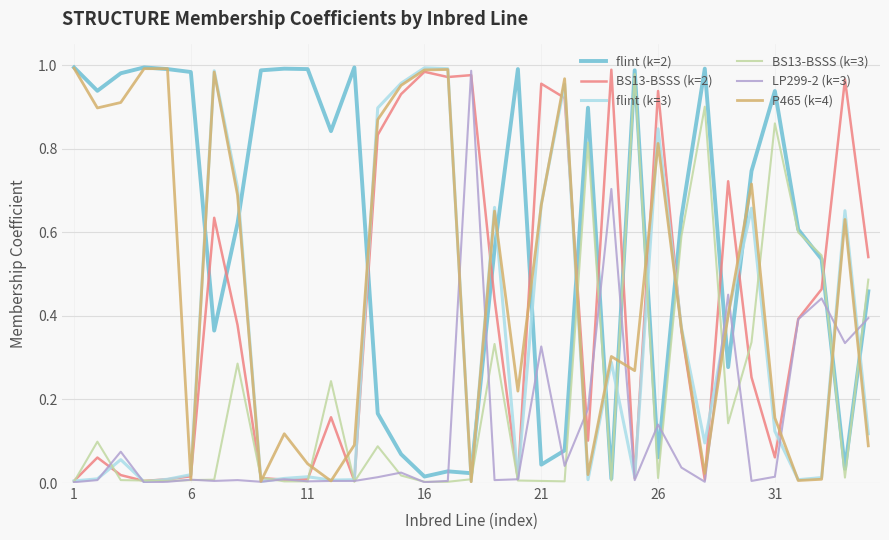

True or false: flint (k=2) and P465 (k=4) intersect in this chart.

True